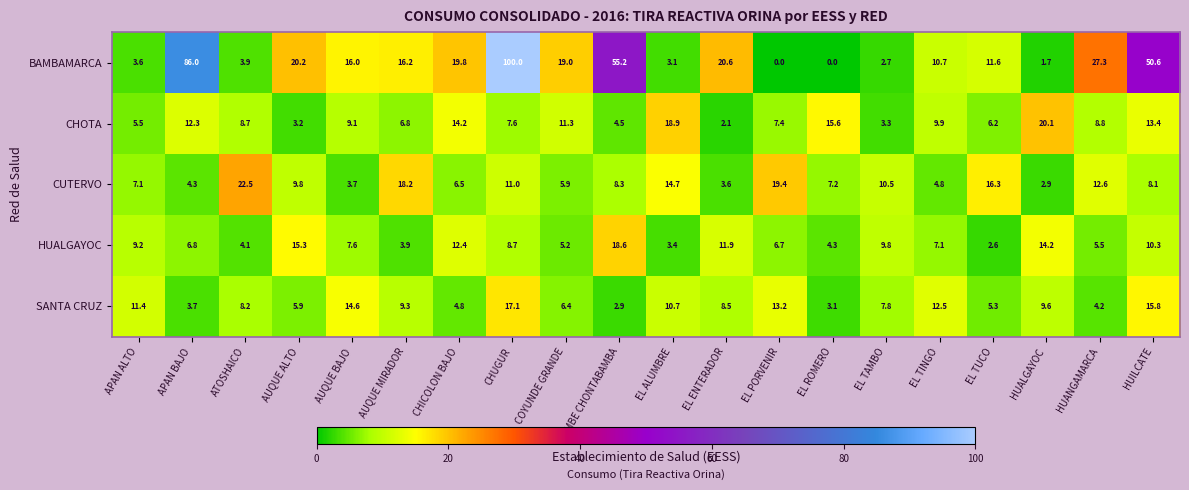

Rank the series by their maximum value, from lowest to highest.

SANTA CRUZ, HUALGAYOC, CHOTA, CUTERVO, BAMBAMARCA